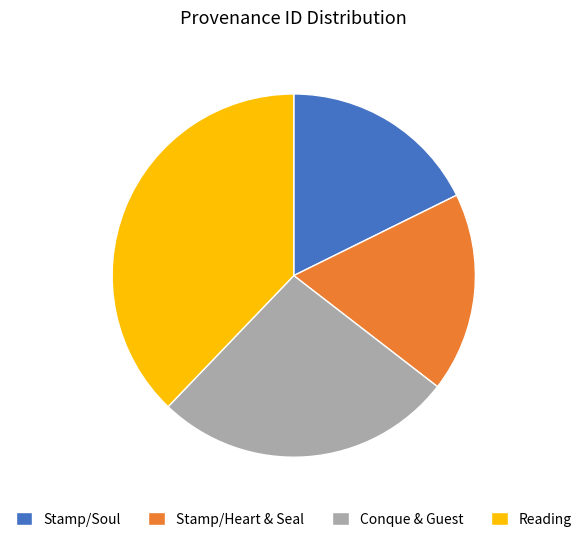

True or false: Reading accounts for 30% of the total.

False